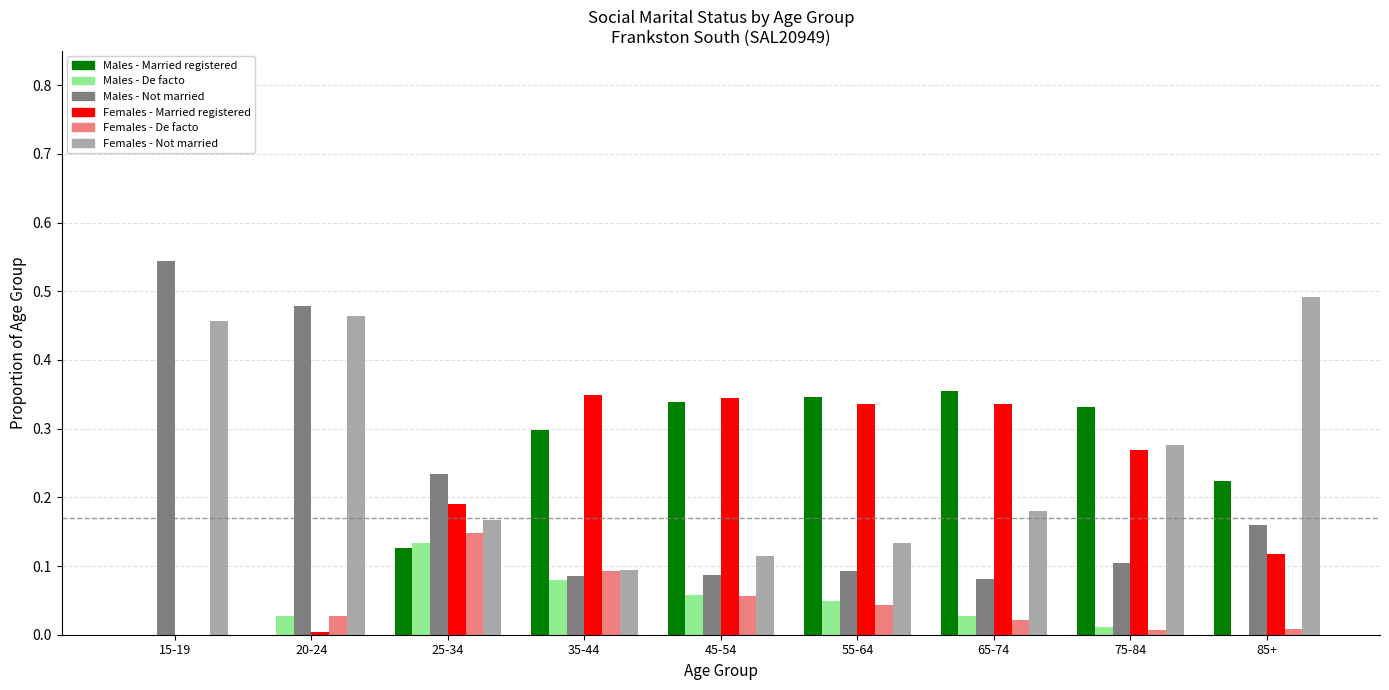

How many series are shown in this chart?

6